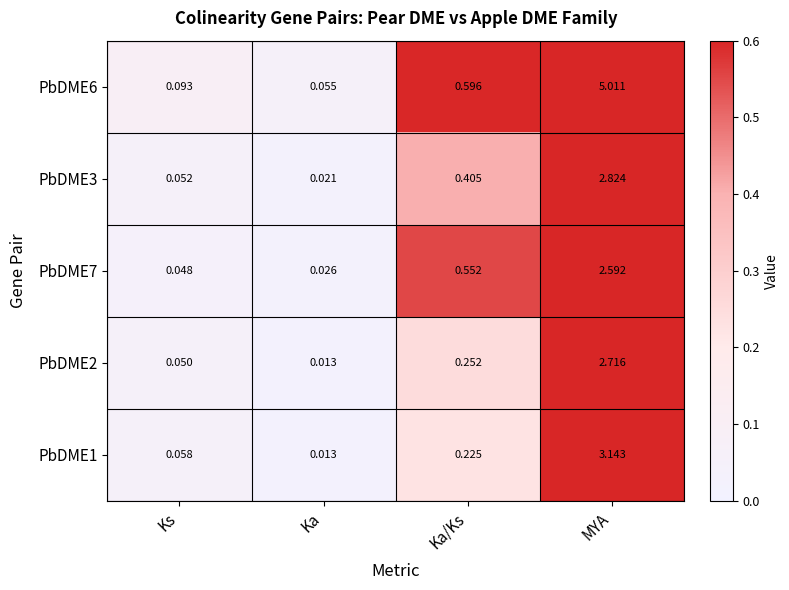

At which label is PbDME3 closest to 1?

Ka/Ks